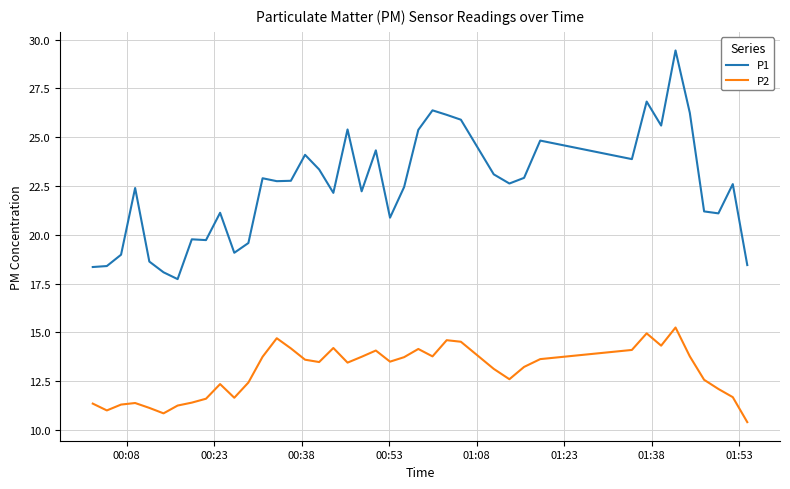

Which series has the widest spread of values?

P1